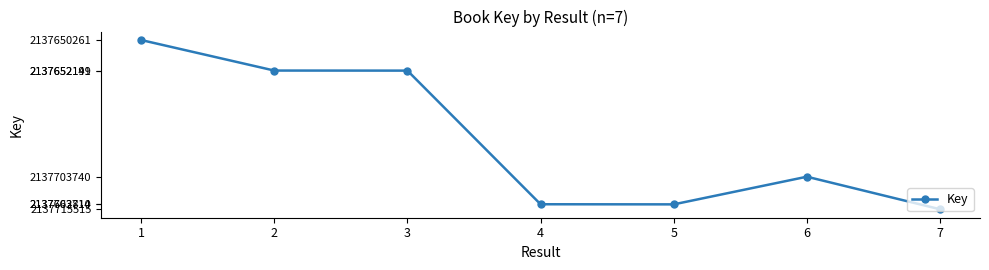

Read the value at 7.

2137650261